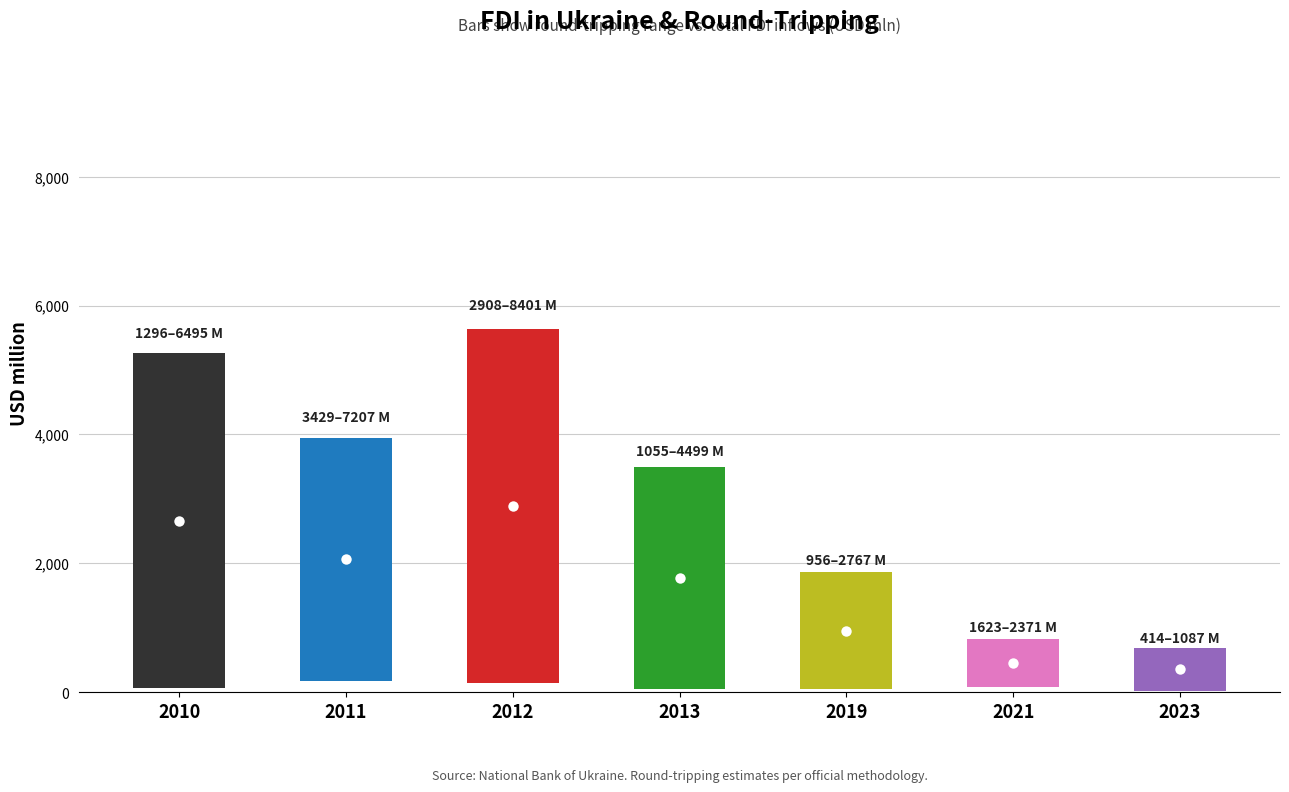

Which series has the widest spread of values?

FDI in Ukraine (total)